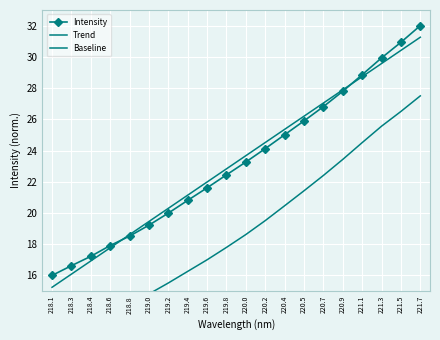

At which category is the sum across all series the highest?

221.7